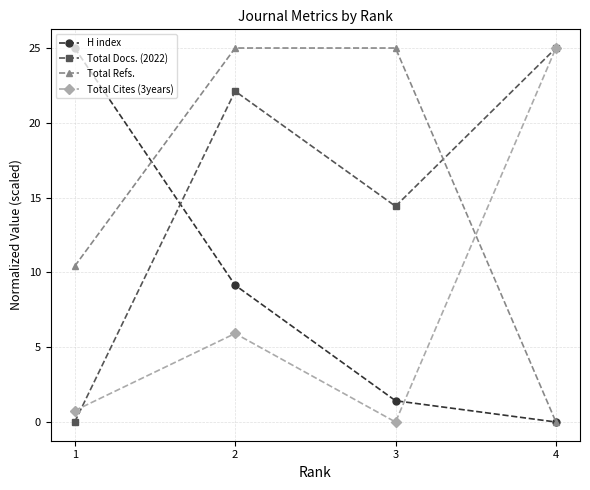

How many data points in Total Cites (3years) are less than 5?

2